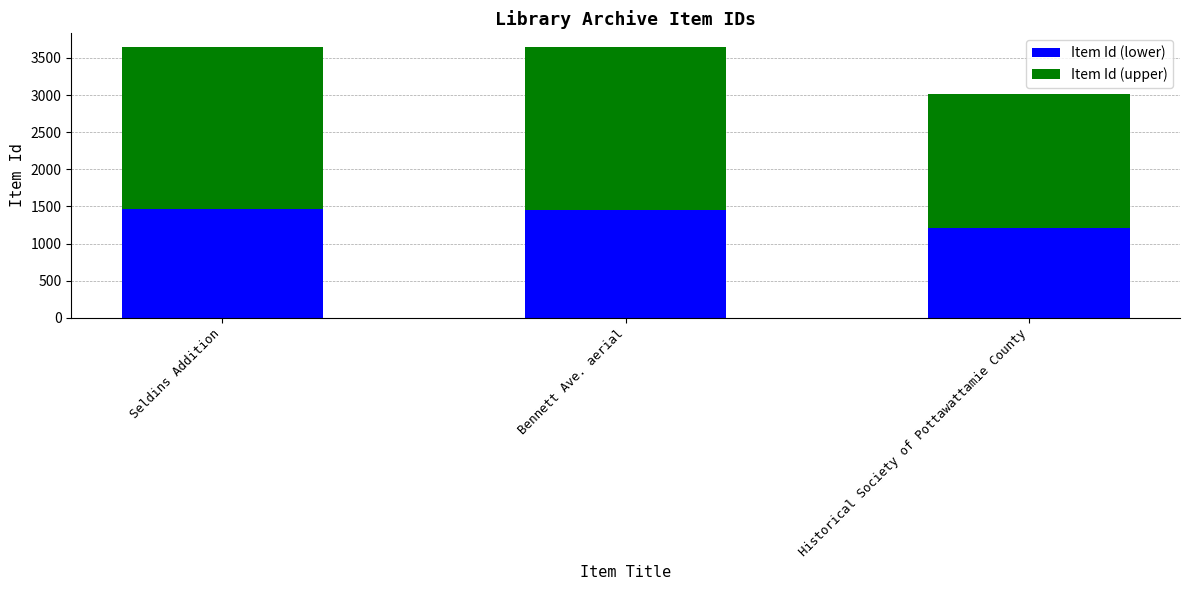

True or false: Item Id (lower) has a value of 838 at Historical Society of Pottawattamie County.

False